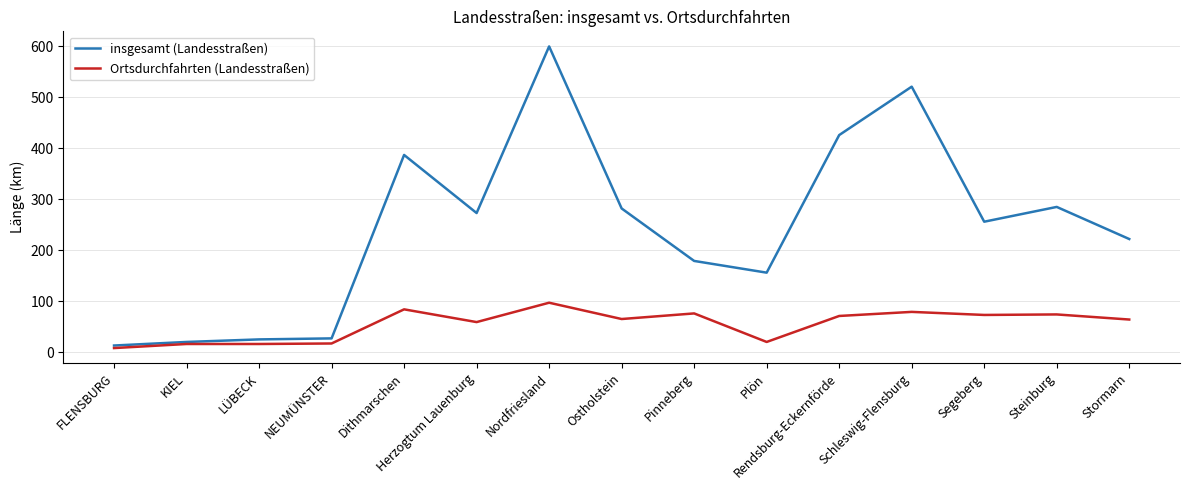

Is the value of Ortsdurchfahrten (Landesstraßen) at Herzogtum Lauenburg greater than the value of insgesamt (Landesstraßen) at Rendsburg-Eckernförde?

No